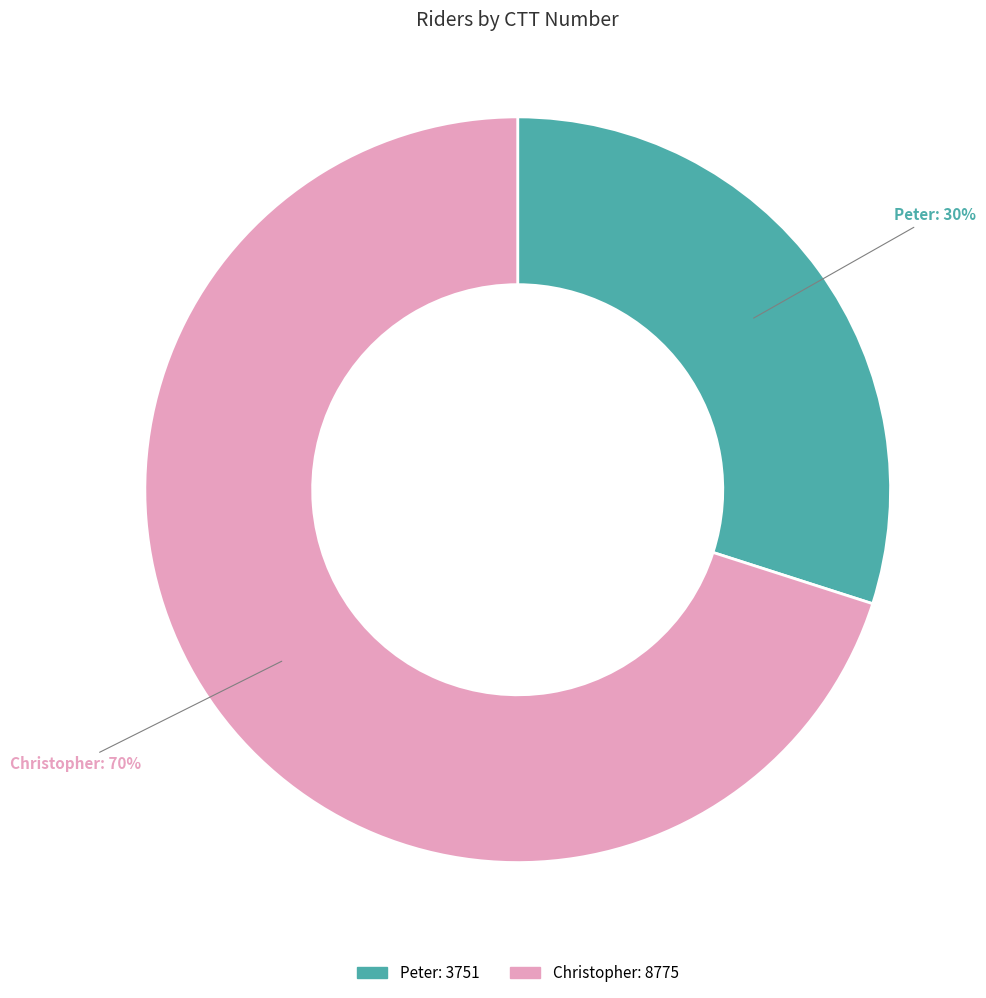

What is the largest slice in the pie chart?

Christopher